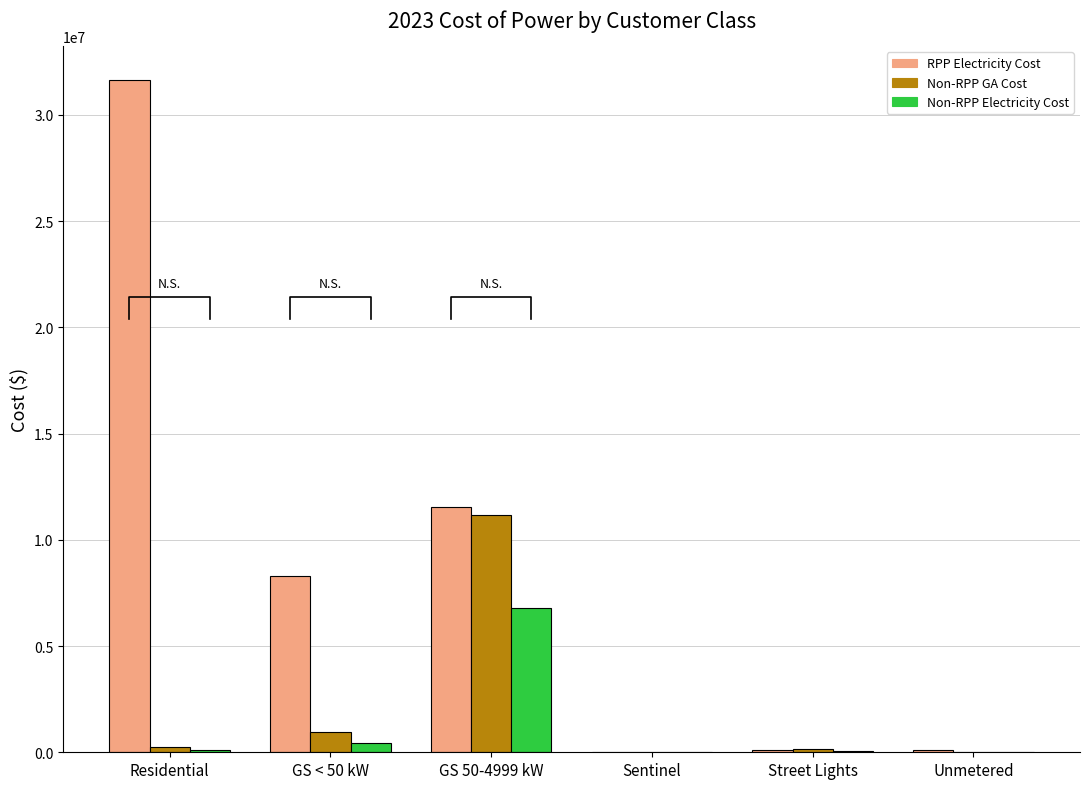

Which category has the lowest value across all series?

Sentinel